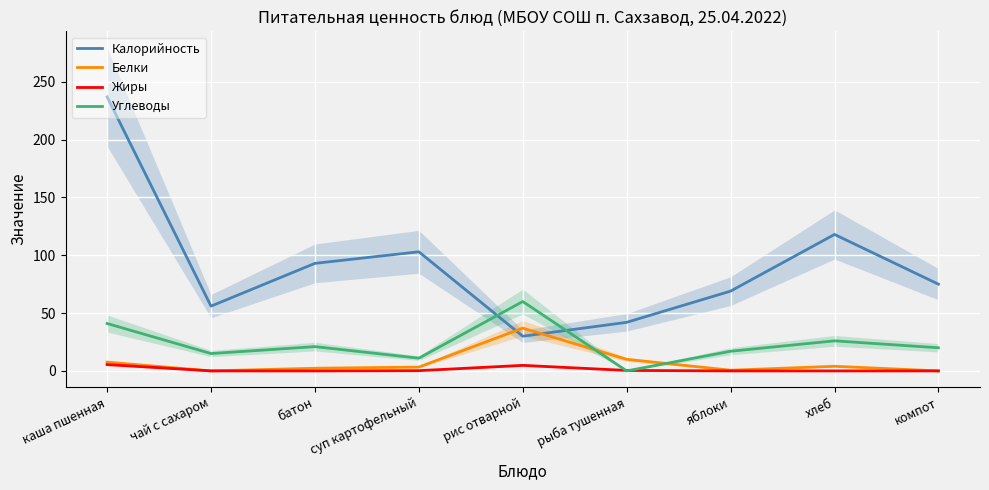

Rank the series by their maximum value, from highest to lowest.

Калорийность, Углеводы, Белки, Жиры